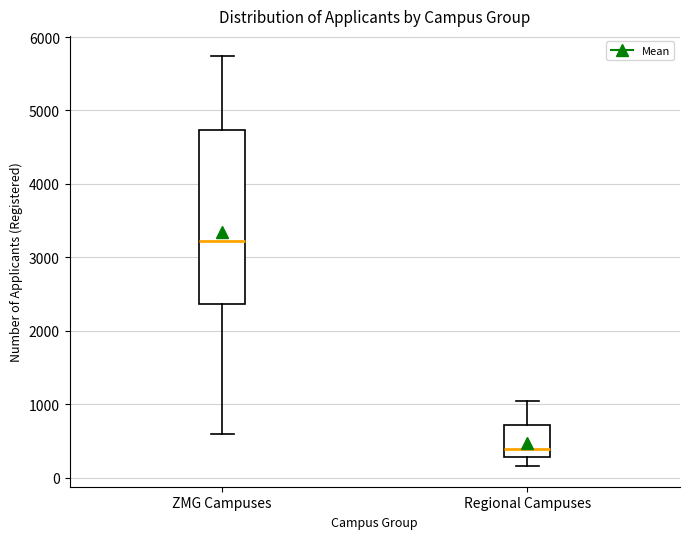

Reading left to right, transcribe this box plot: for each box, give where its median line is, the range the box spans, and where its two whiskers end, as read against the y-axis. The values are not printed on the chart, so give them approximately, as read against the axis.

ZMG Campuses: median 3200, box 2400 to 4700, whiskers 600 to 5700
Regional Campuses: median 400, box 300 to 700, whiskers 200 to 1000